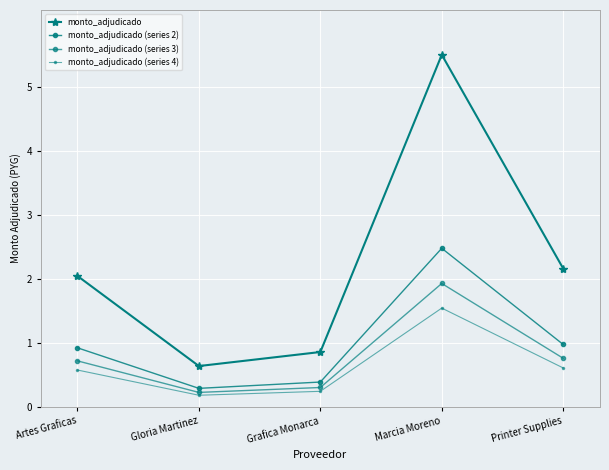

Where is monto_adjudicado nearest to the value 3?

Printer Supplies